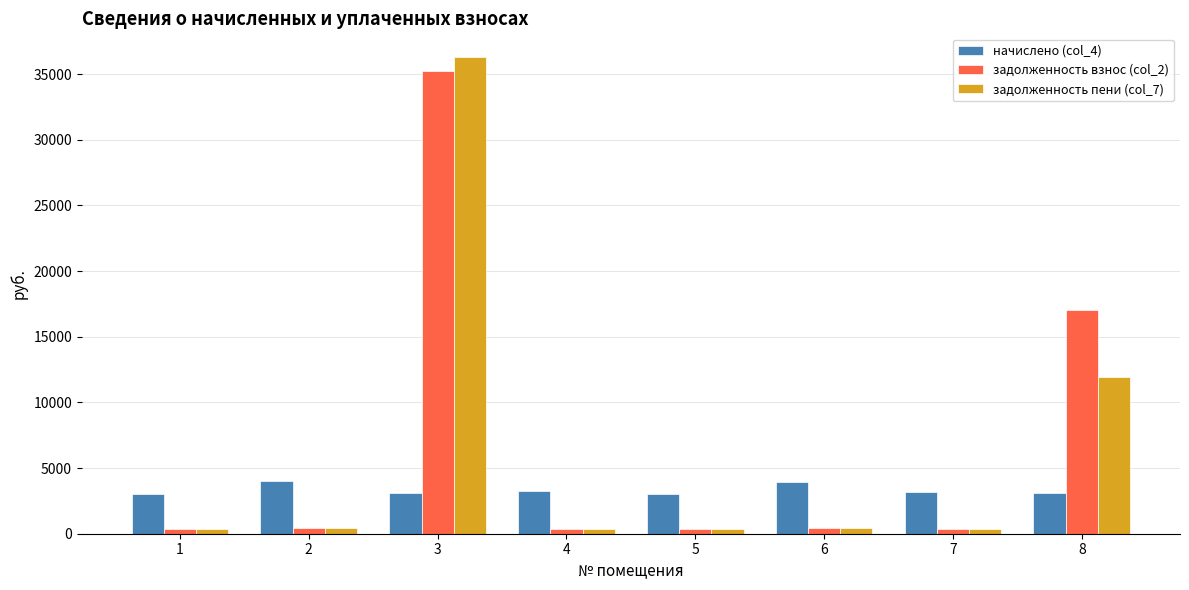

Where is начислено (col_4) nearest to the value 3513?

4